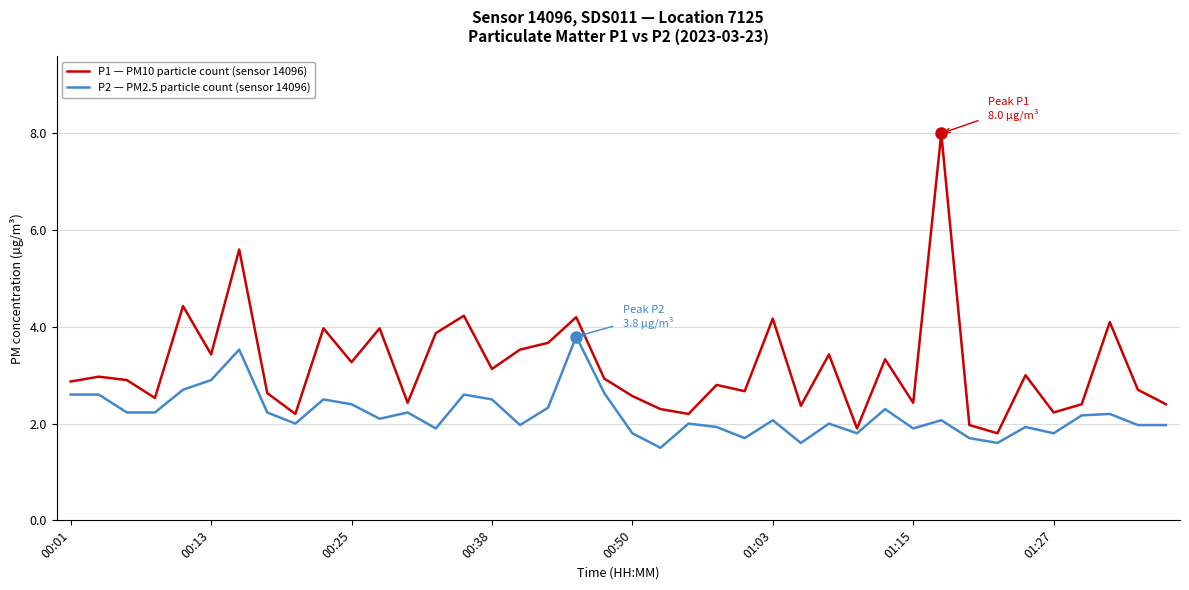

Which series has the widest spread of values?

P1 — PM10 particle count (sensor 14096)